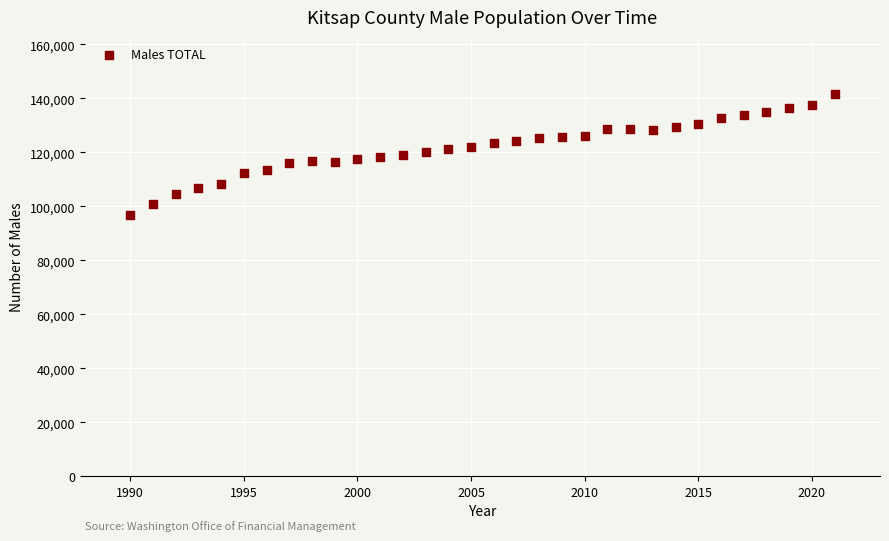

What is the range of X values (max minus min)?

31